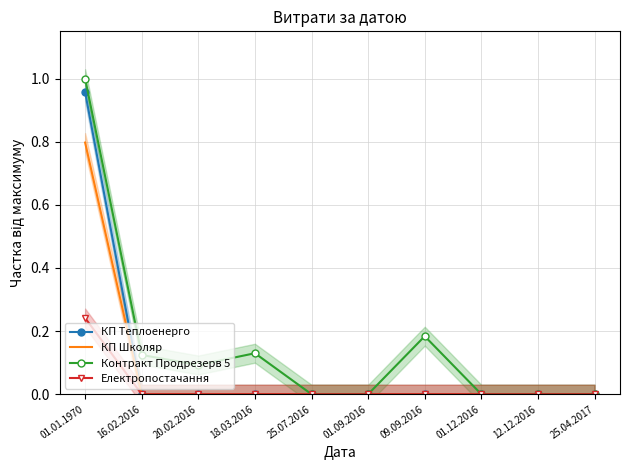

True or false: КП Школяр and Електропостачання cross at least once.

False